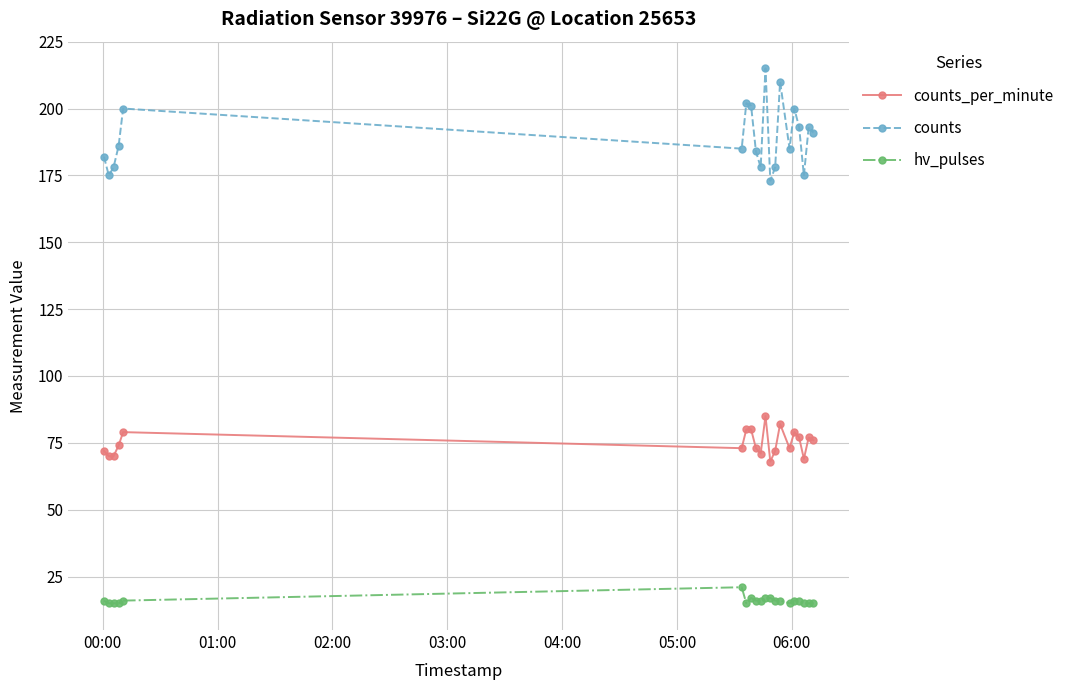

What is the maximum value for counts?

215